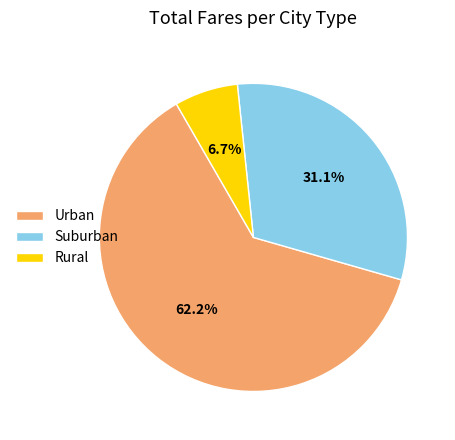

Does any single category account for the majority?

Yes